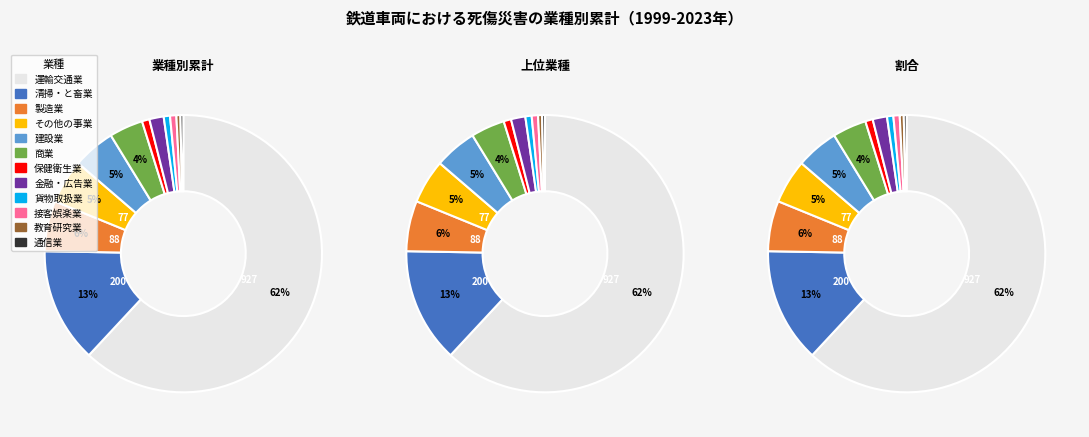

Between 運輸交通業 and 保健衛生業, which is larger?

運輸交通業